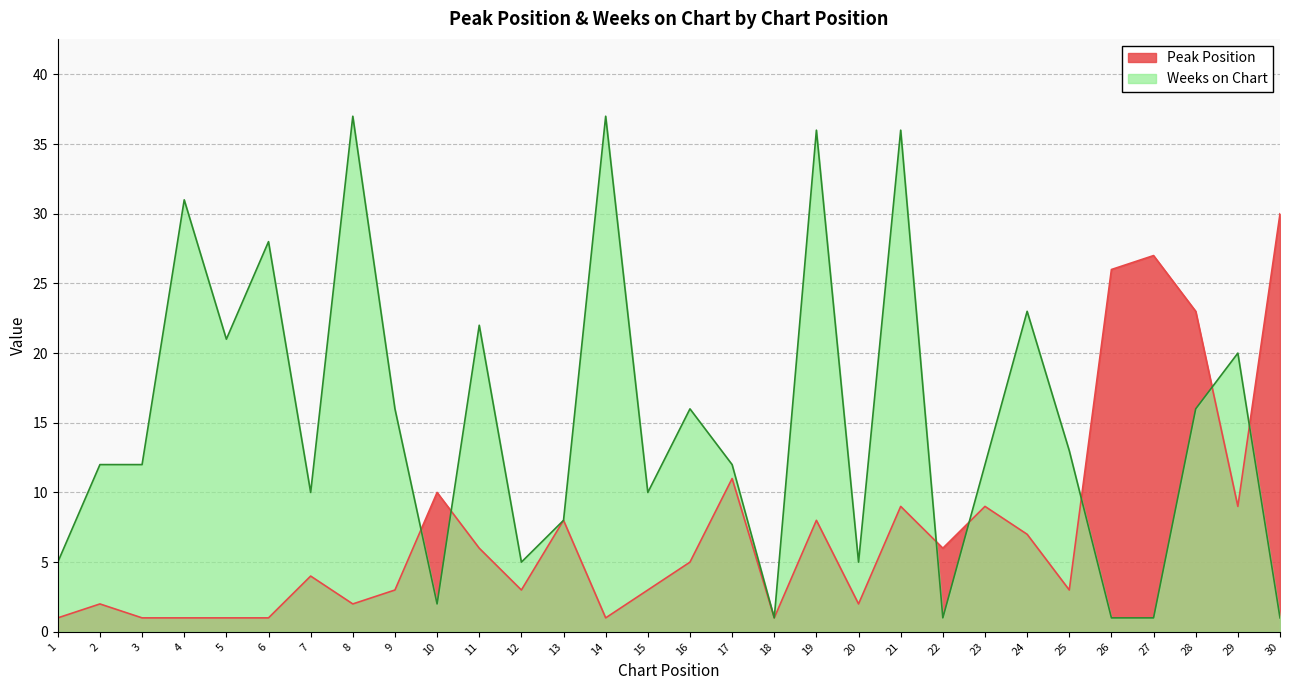

How many values in the Peak Position series exceed 5?

14